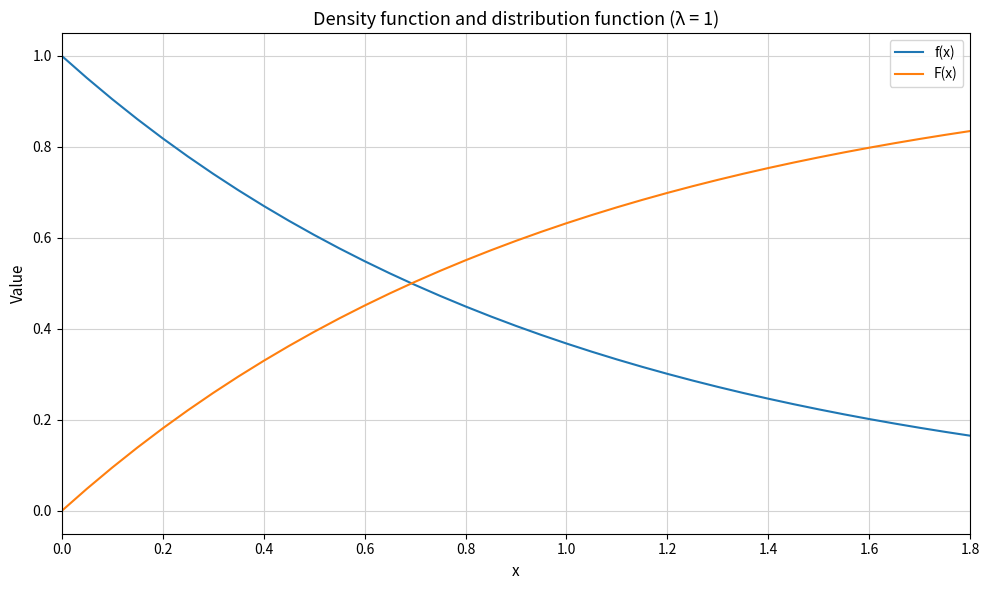

Which series has the largest total across all categories?

F(x)